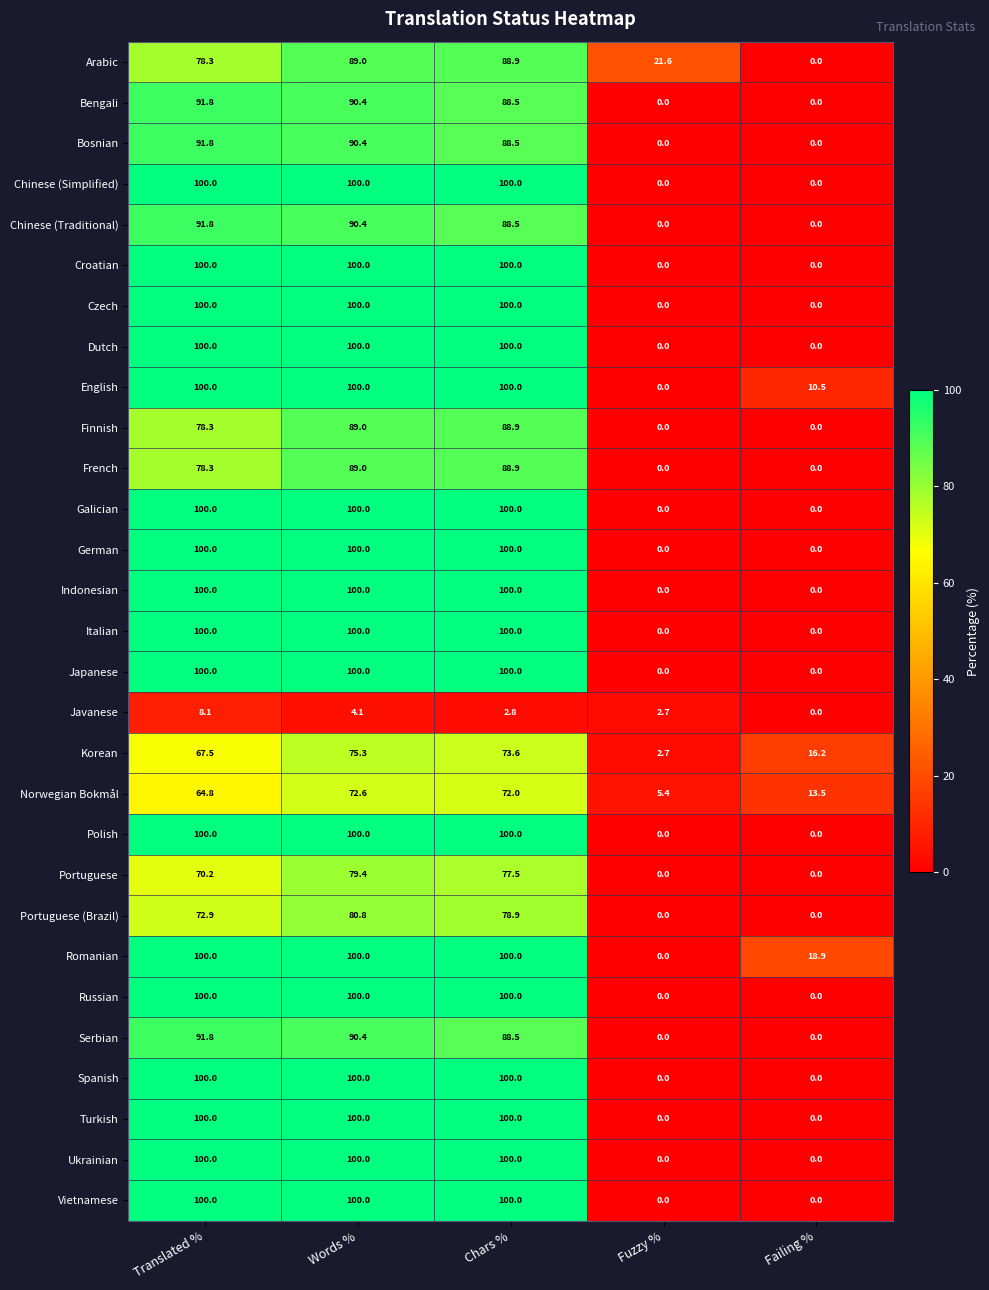

What is the total value across all series at Chars %?

2625.5